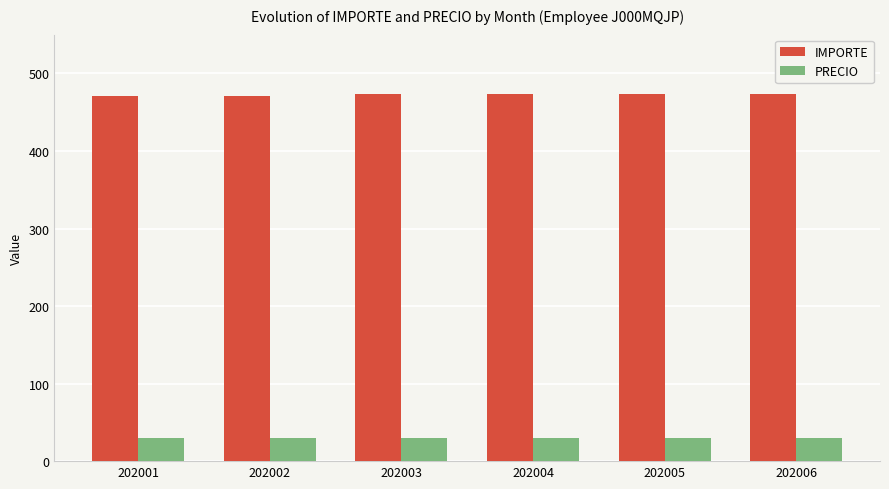

What are all the series names shown in the legend?

IMPORTE, PRECIO